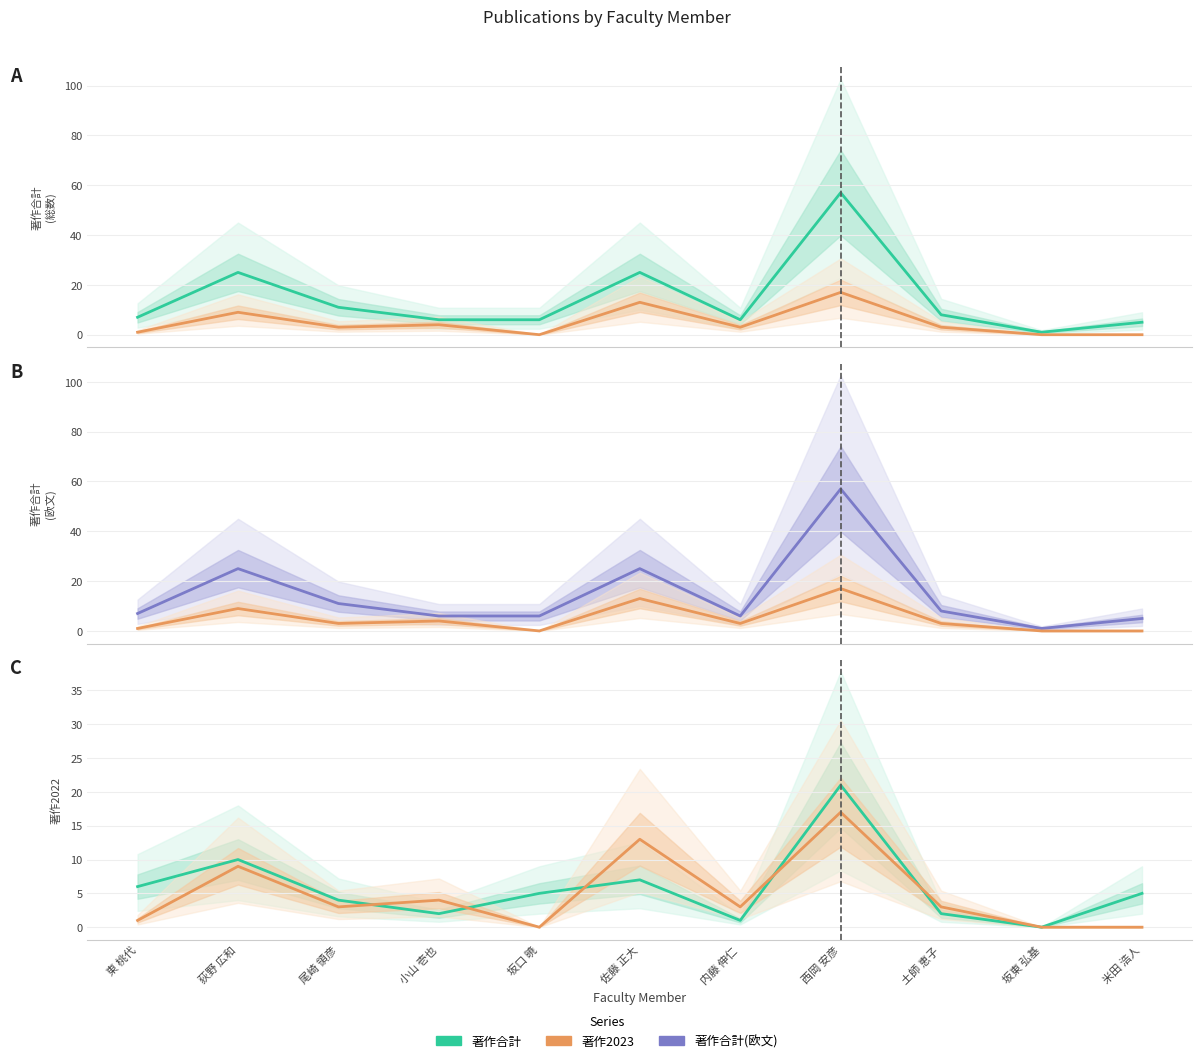

Which series has the largest total across all categories?

著作合計